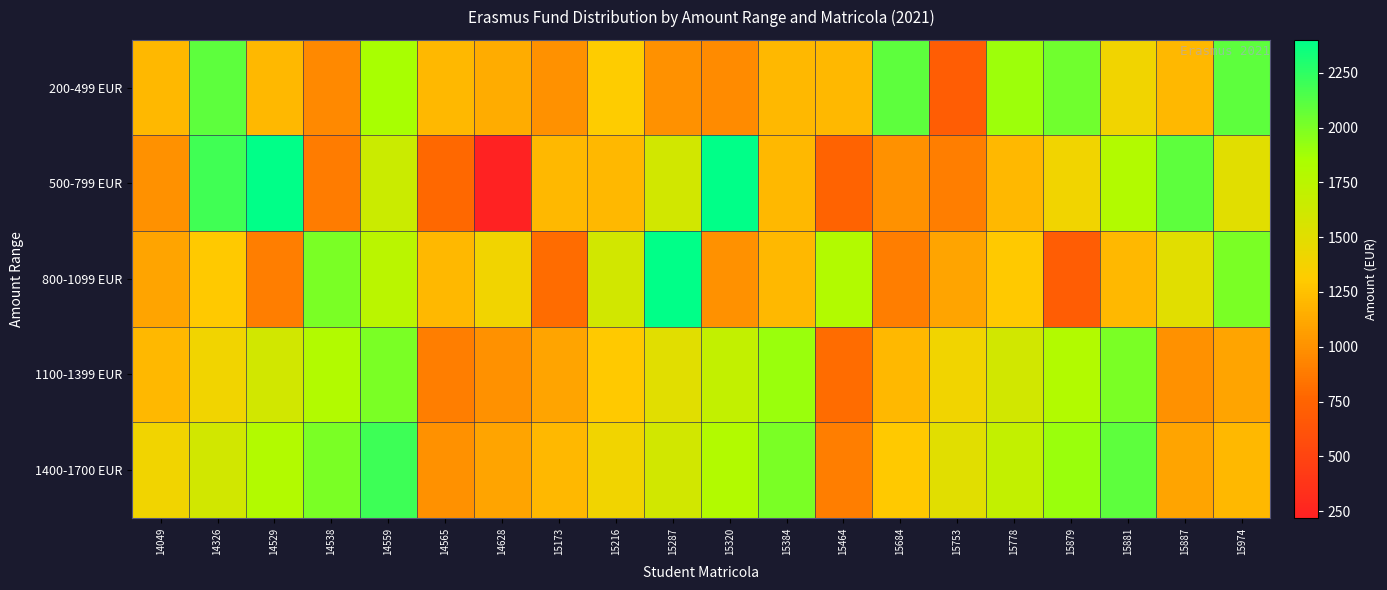

Which series has the largest total across all categories?

1400-1700 EUR